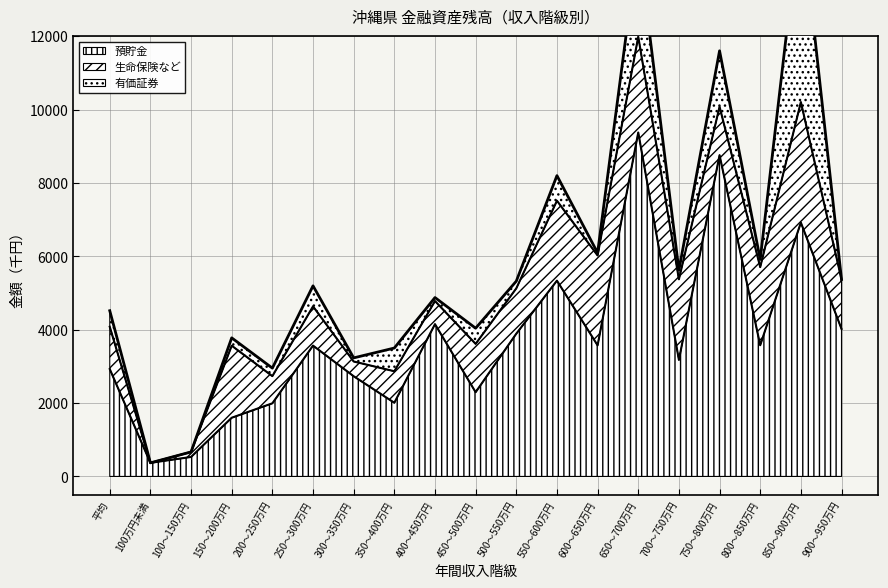

Reading left to right, what are all the values shown in this chart?

預貯金: 平均=2927	100万円未満=370	100～150万円=531	150～200万円=1600	200～250万円=1993	250～300万円=3566	300～350万円=2731	350～400万円=2008	400～450万円=4151	450～500万円=2296	500～550万円=3891	550～600万円=5336	600～650万円=3573	650～700万円=9375	700～750万円=3177	750～800万円=8757	800～850万円=3576	850～900万円=6920	900～950万円=4021
生命保険など: 平均=1153	100万円未満=0	100～150万円=137	150～200万円=1964	200～250万円=741	250～300万円=1070	300～350万円=402	350～400万円=859	400～450万円=630	450～500万円=1317	500～550万円=1235	550～600万円=2179	600～650万円=2450	650～700万円=2612	700～750万円=2196	750～800万円=1321	800～850万円=2129	850～900万円=3284	900～950万円=1348
有価証券: 平均=437	100万円未満=0	100～150万円=0	150～200万円=213	200～250万円=218	250～300万円=559	300～350万円=98	350～400万円=633	400～450万円=95	450～500万円=427	500～550万円=196	550～600万円=684	600～650万円=70	650～700万円=2569	700～750万円=249	750～800万円=1523	800～850万円=208	850～900万円=5233	900～950万円=0